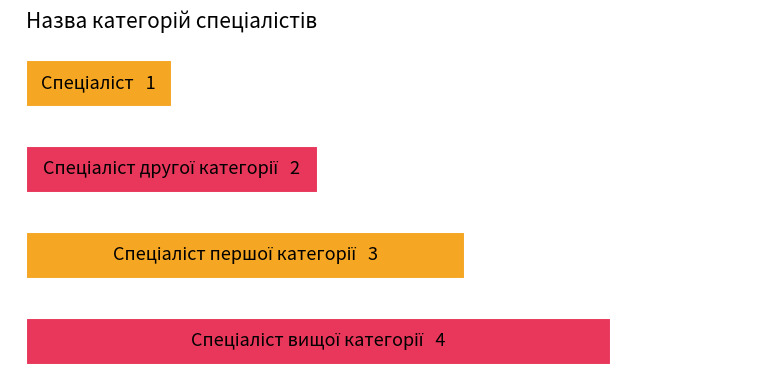

Does the chart contain any negative values?

No